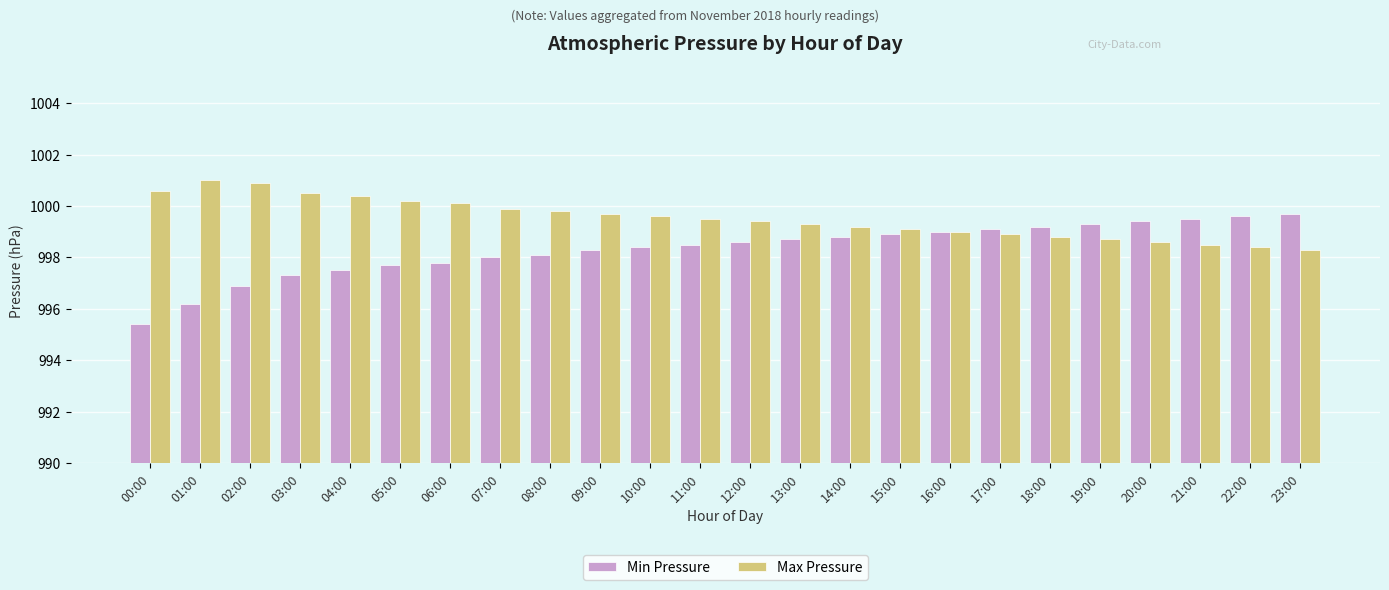

What is the maximum value for Max Pressure?

1001.0